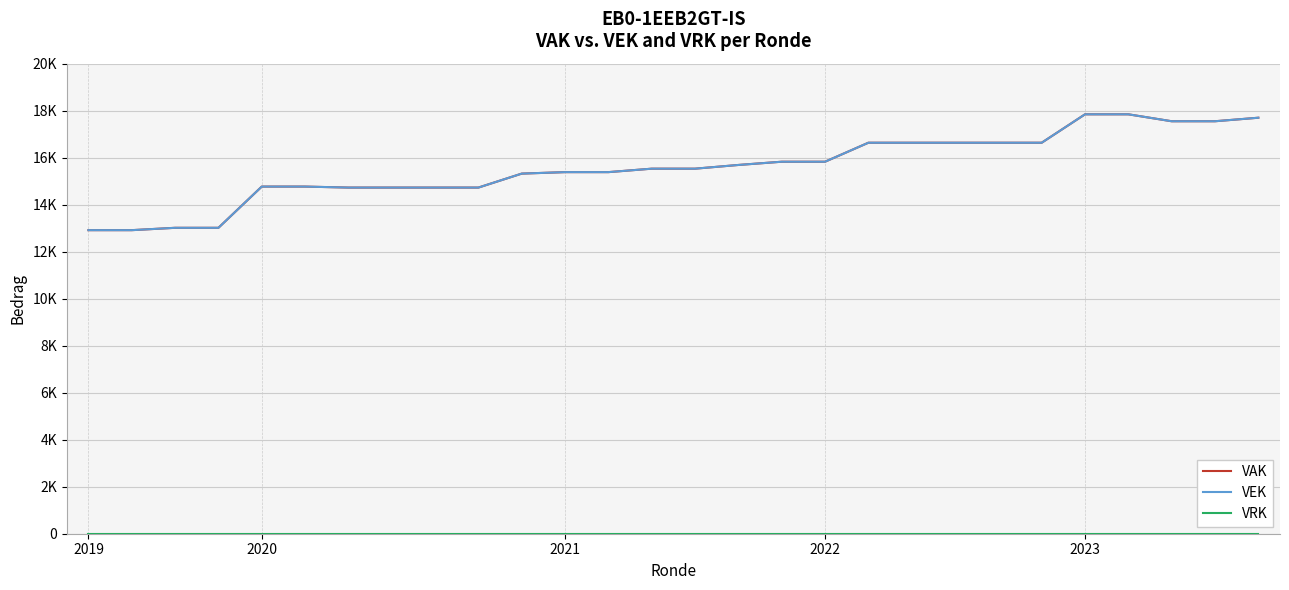

Rank the series by their maximum value, from highest to lowest.

VAK, VEK, VRK